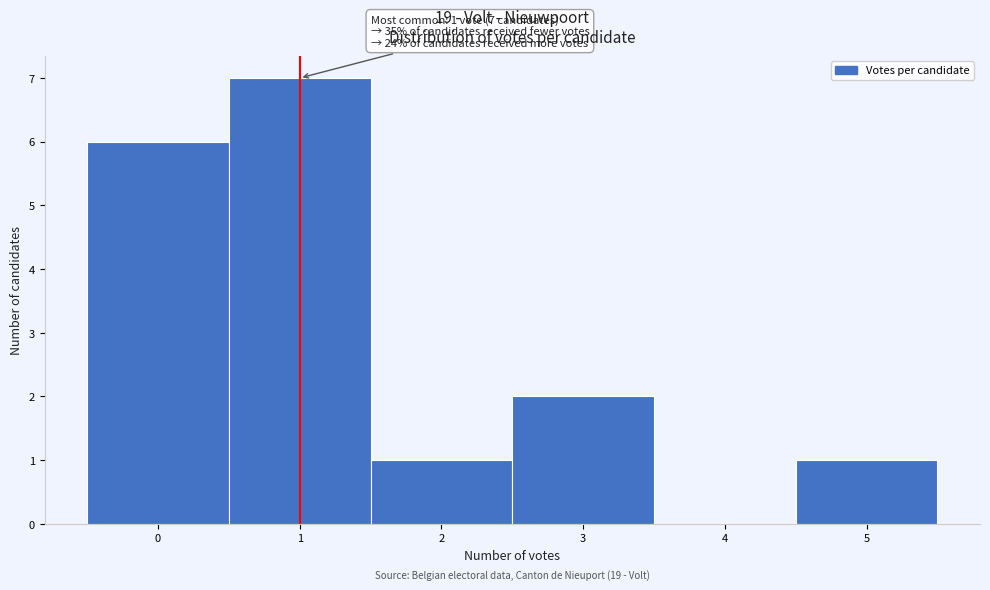

Which range on the x-axis has the tallest bar?

0.5 to 1.5